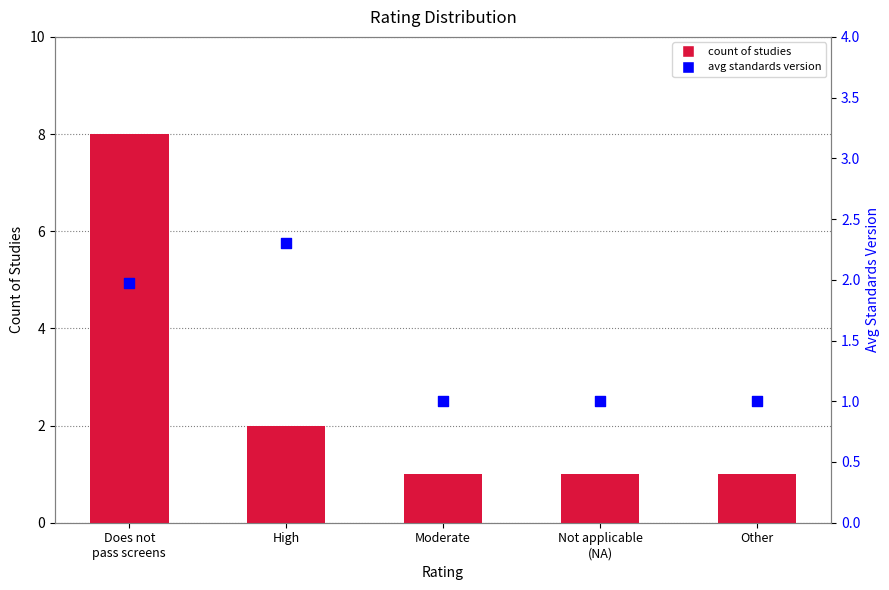

Which series contains the highest Y value?

count of studies